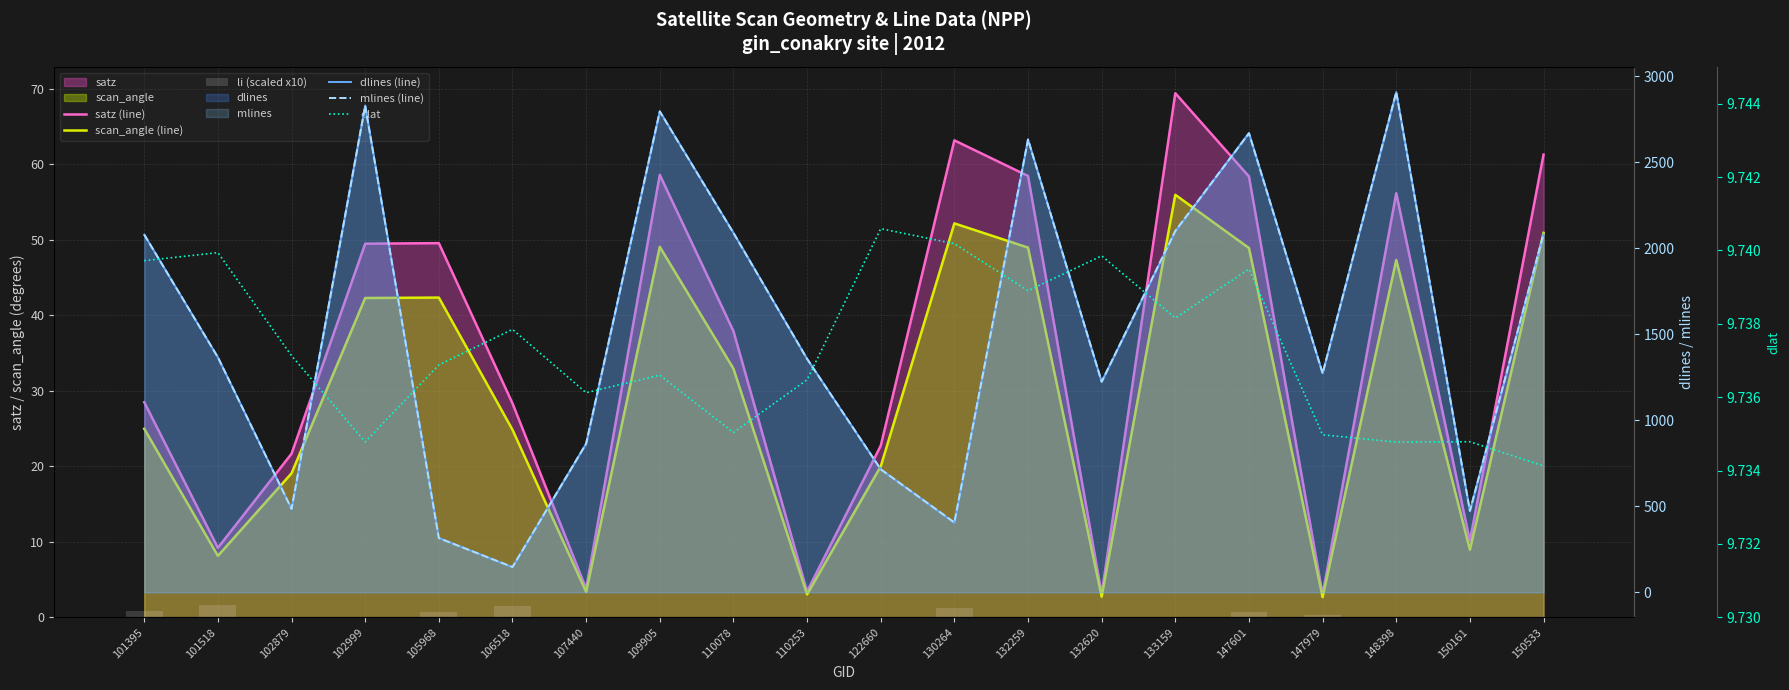

Reading right to left, what are all the values shown in this chart?

satz (line): 61.3	10.1	56.1	3.0	58.4	69.4	3.1	58.4	63.1	22.7	3.4	37.9	58.6	3.8	28.3	49.5	49.5	21.7	9.2	28.5
scan_angle (line): 50.9	8.9	47.3	2.7	48.9	55.9	2.7	48.9	52.2	20.0	3.0	32.9	49.0	3.4	24.8	42.3	42.3	19.1	8.1	25.0
li (scaled x10): 0.0	0.0	0.0	0.3	0.8	0.0	0.0	0.0	1.3	0.0	0.0	0.0	0.0	0.0	1.5	0.7	0.0	0.0	1.6	0.8
dlines (line): 2083.0	473.0	2908.0	1273.0	2670.0	2098.0	1224.0	2632.0	404.0	715.0	1357.0	2090.0	2796.0	864.0	146.0	316.0	2830.0	485.0	1366.0	2079.0
mlines (line): 2085.0	473.0	2907.0	1273.0	2668.0	2101.0	1224.0	2632.0	406.0	715.0	1357.0	2089.0	2795.0	864.0	147.0	315.0	2828.0	485.0	1366.0	2079.0
dlat: 9.7	9.7	9.7	9.7	9.7	9.7	9.7	9.7	9.7	9.7	9.7	9.7	9.7	9.7	9.7	9.7	9.7	9.7	9.7	9.7